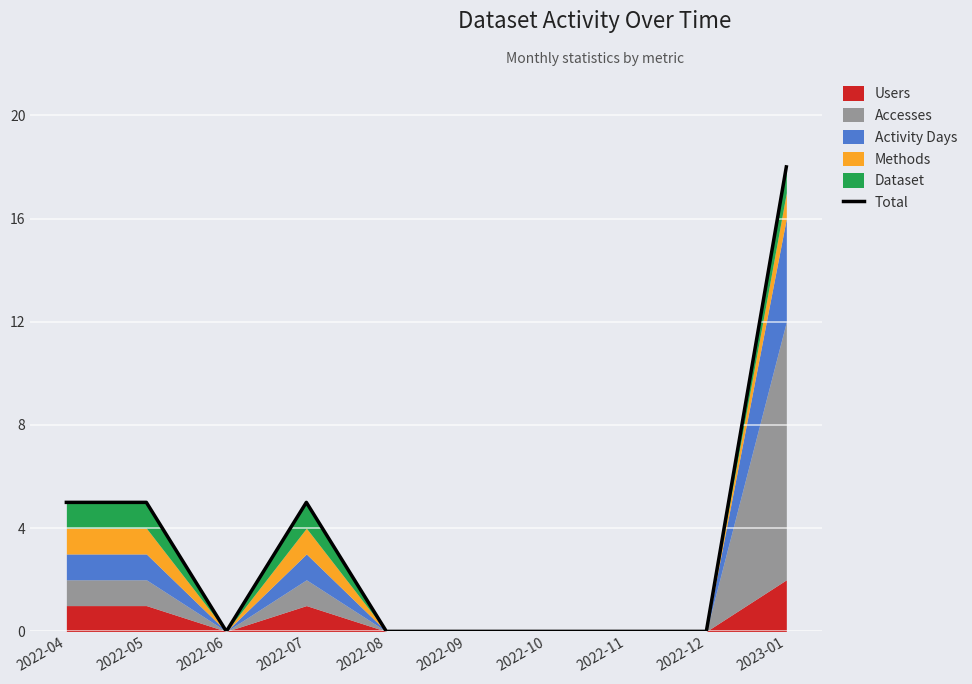

What is the average value?

3